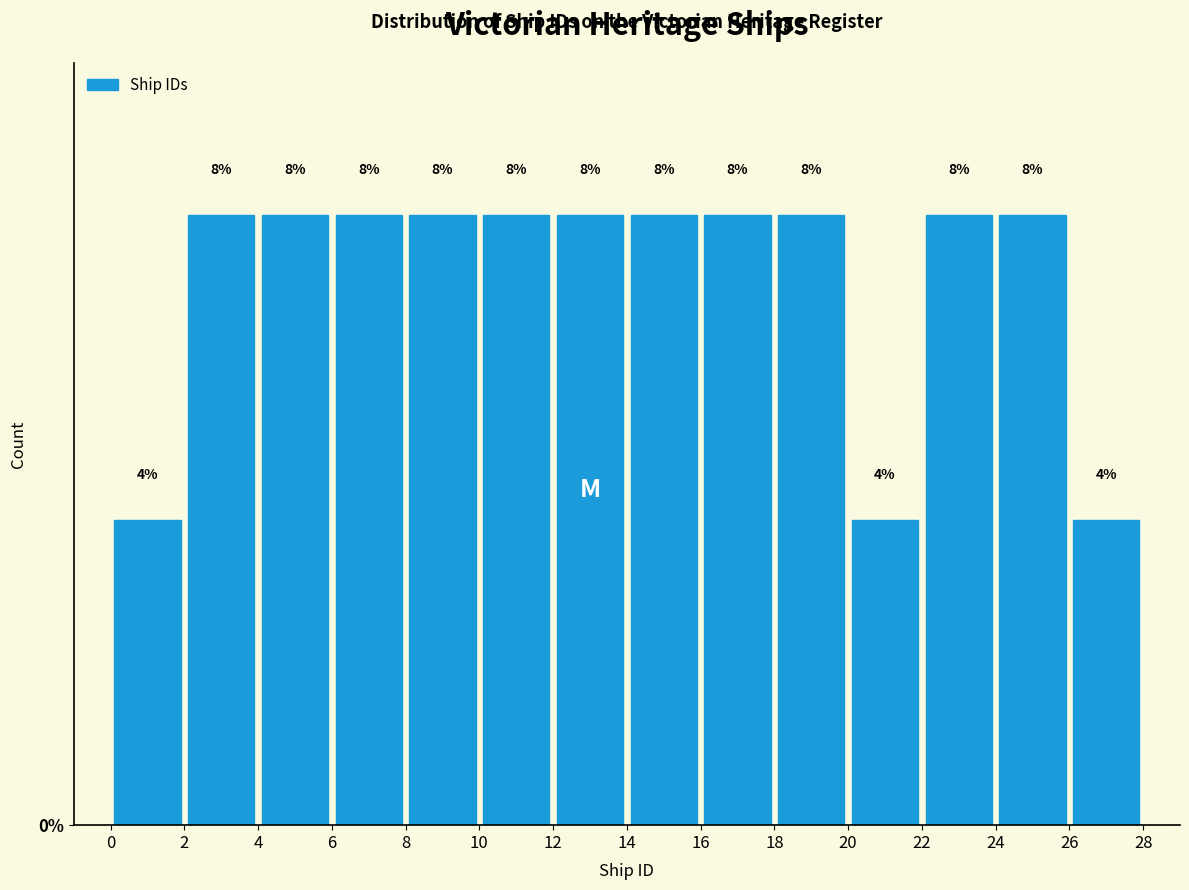

Reading left to right, transcribe this chart: for each bar, give the range it covers on the x-axis and its height.

0 to 2: 4
2 to 4: 8
4 to 6: 8
6 to 8: 8
8 to 10: 8
10 to 12: 8
12 to 14: 8
14 to 16: 8
16 to 18: 8
18 to 20: 8
20 to 22: 4
22 to 24: 8
24 to 26: 8
26 to 28: 4